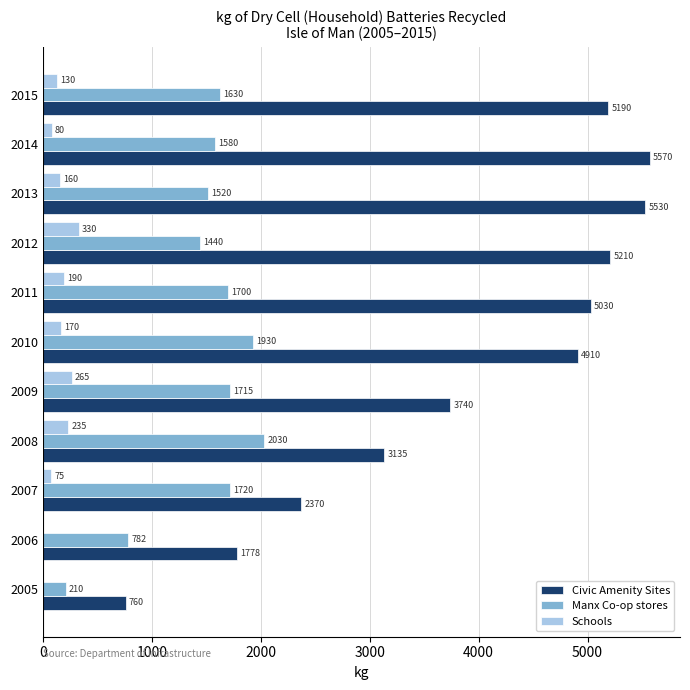

What are all the series names shown in the legend?

Civic Amenity Sites, Manx Co-op stores, Schools